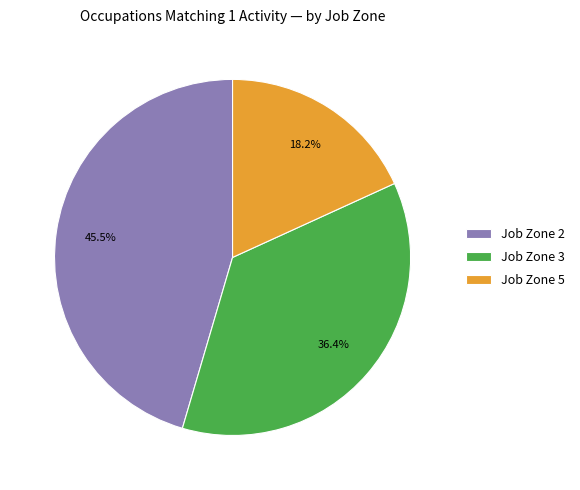

Does Job Zone 2 represent more than half of the total?

No